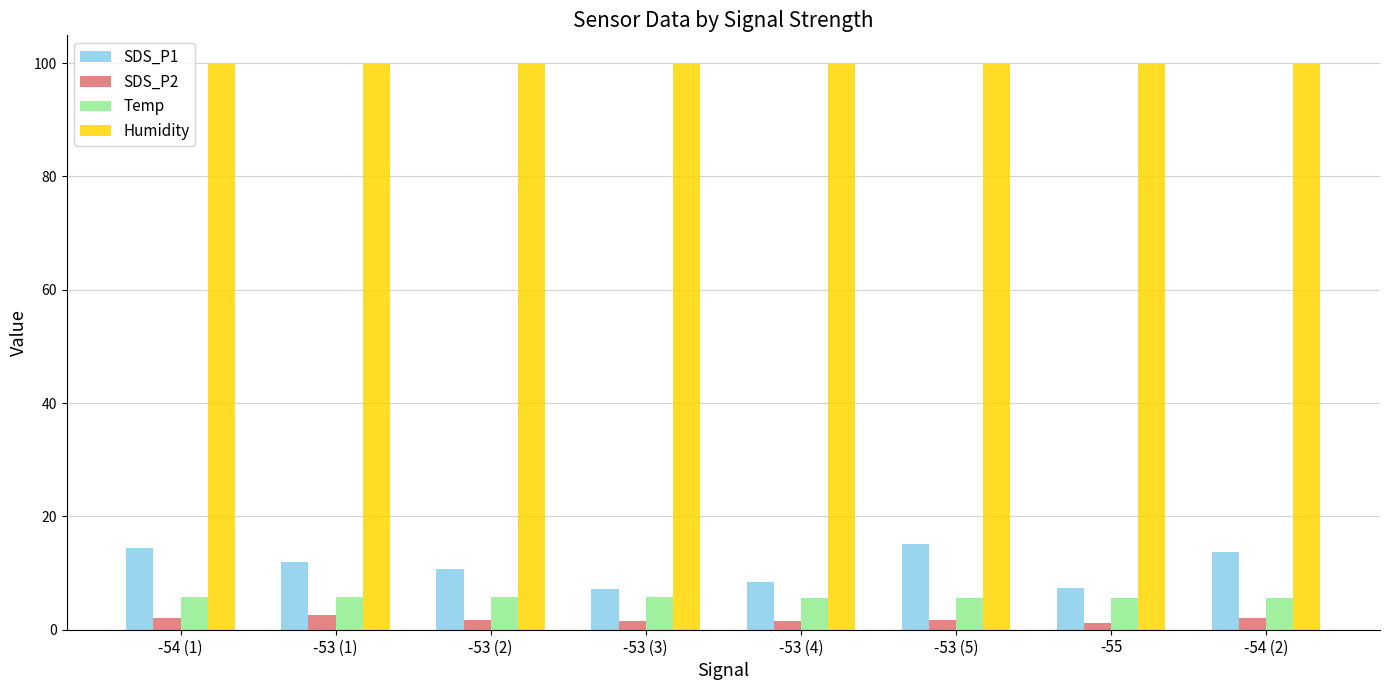

What is the value of the Temp bar at the 4th from the left?

5.7